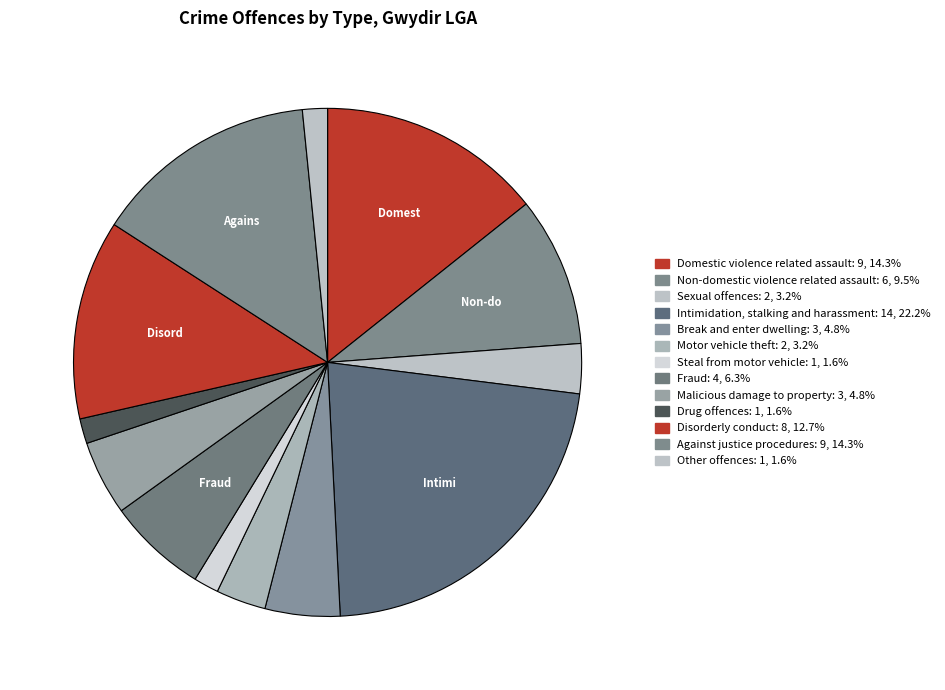

How many slices are in this pie chart?

13